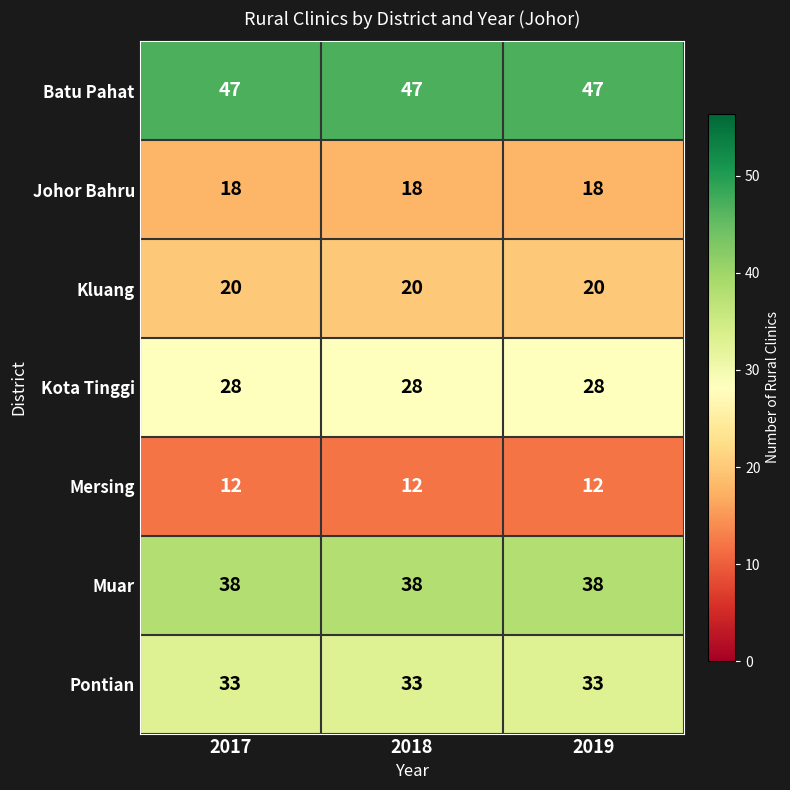

What is the approximate value of Mersing at 2017?

12